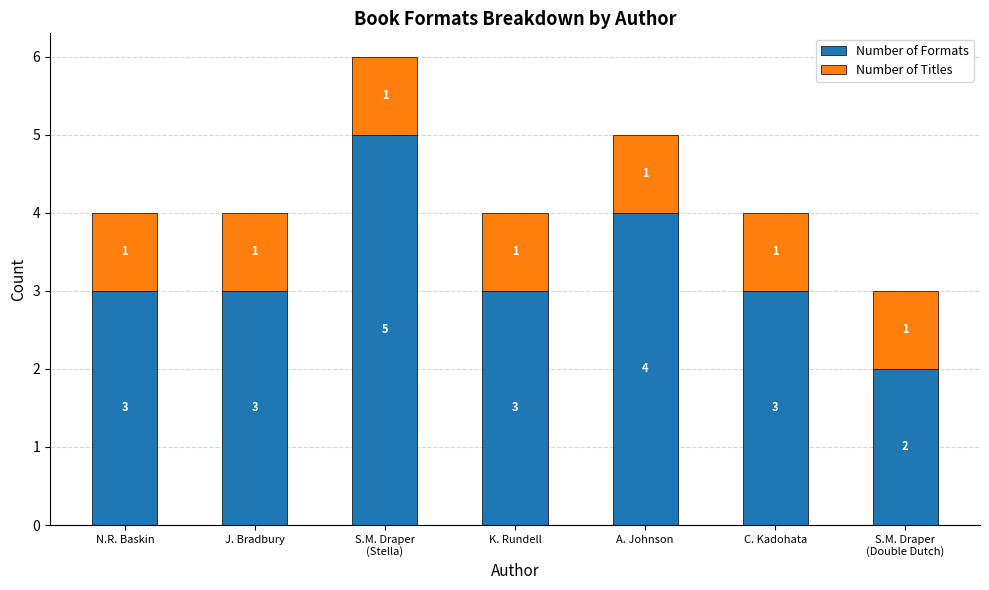

What is the total value across all series at C. Kadohata?

4